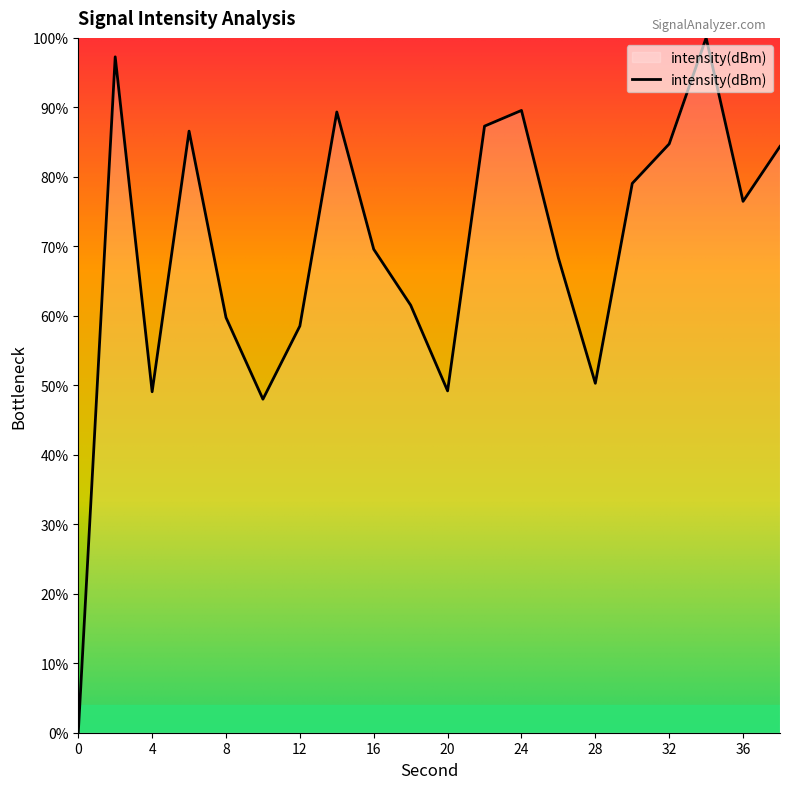

Does the chart have visible grid lines?

No